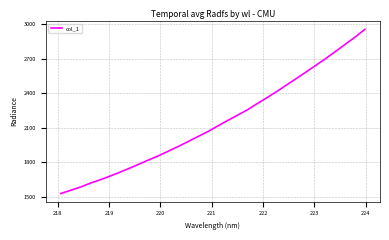

Count the number of values greater than 2115.

16